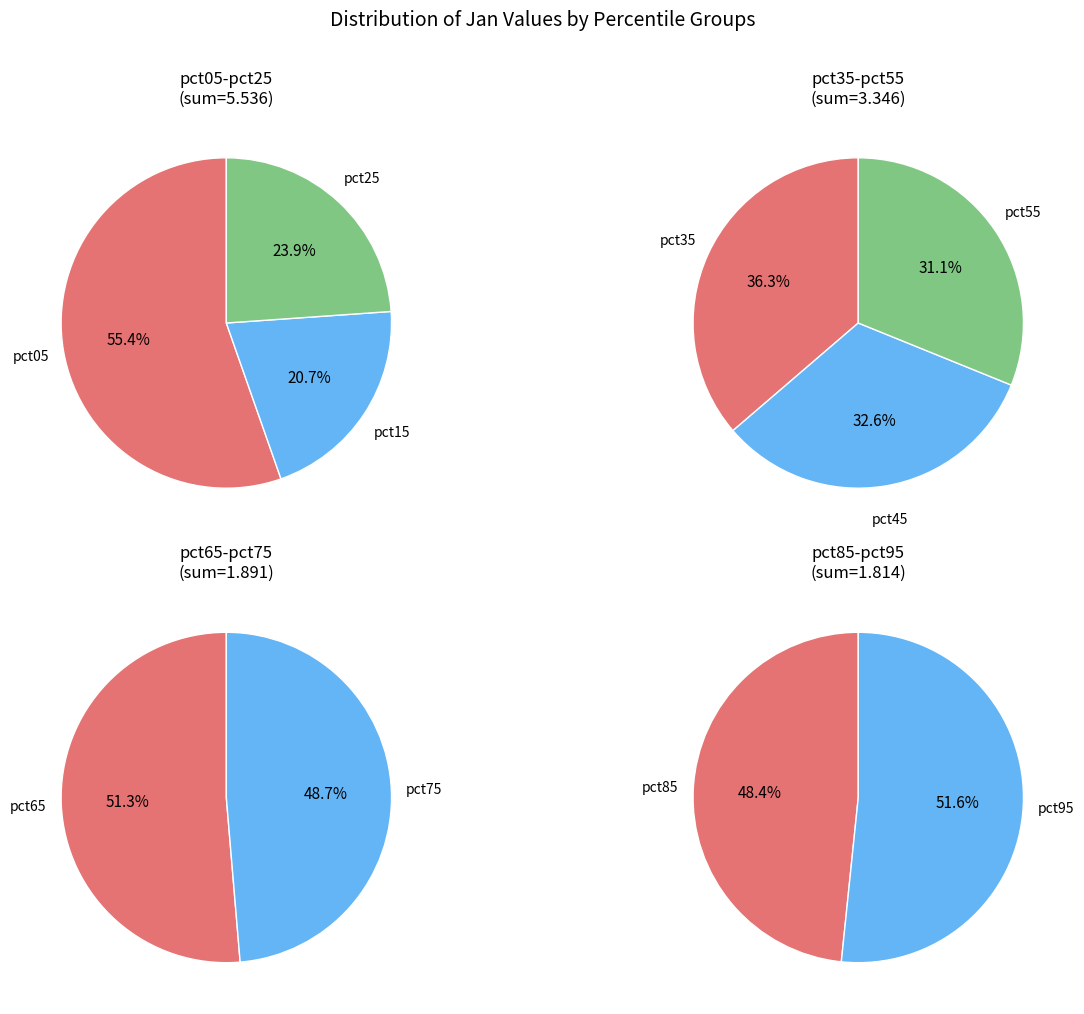

Is it true that pct65 is 1% of the pie?

False